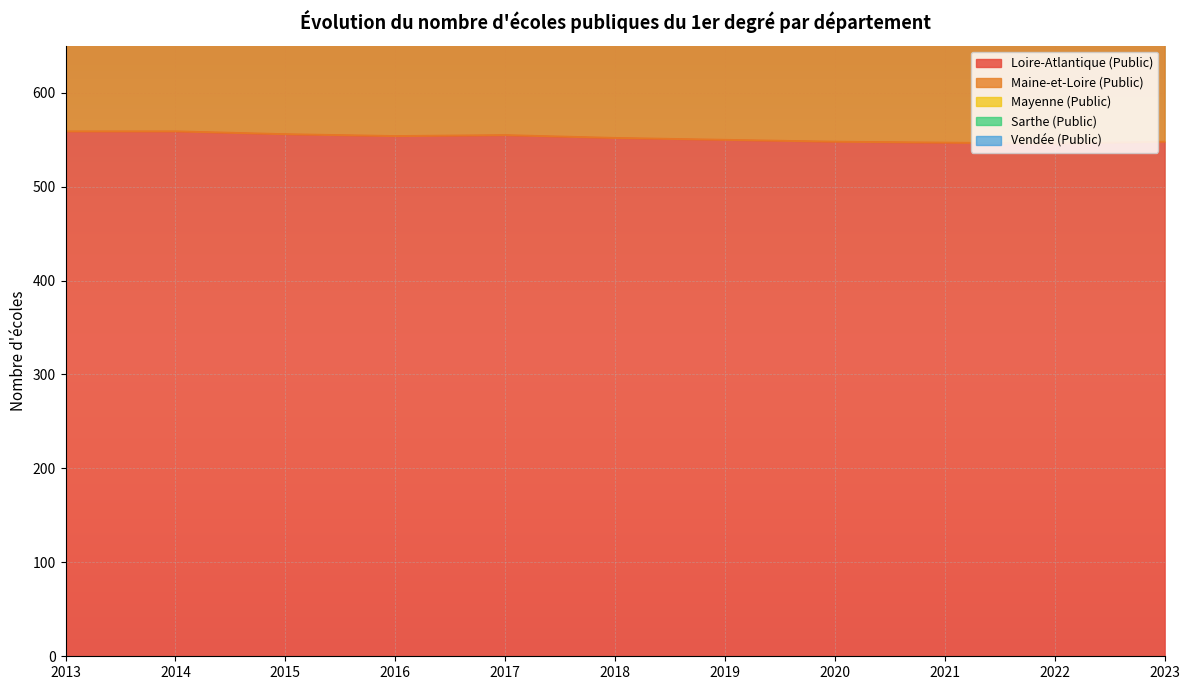

Count the Maine-et-Loire (Public) values in the range 970 to 993.

7